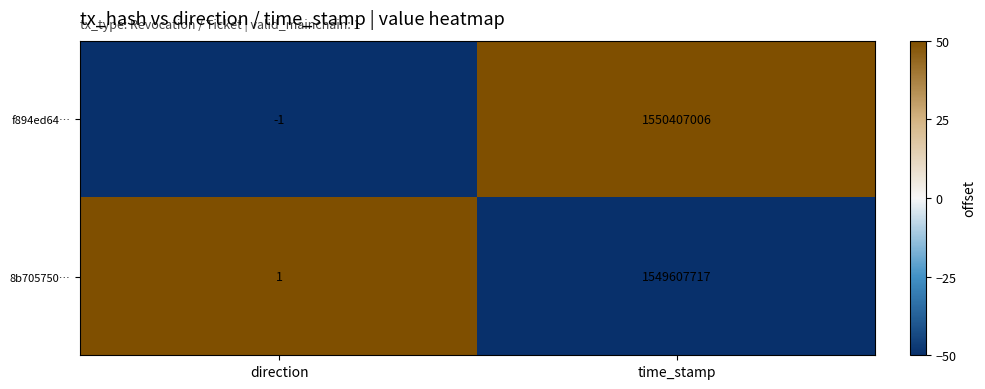

Read the f894ed64… value at time_stamp, to the nearest 50.

1550407000